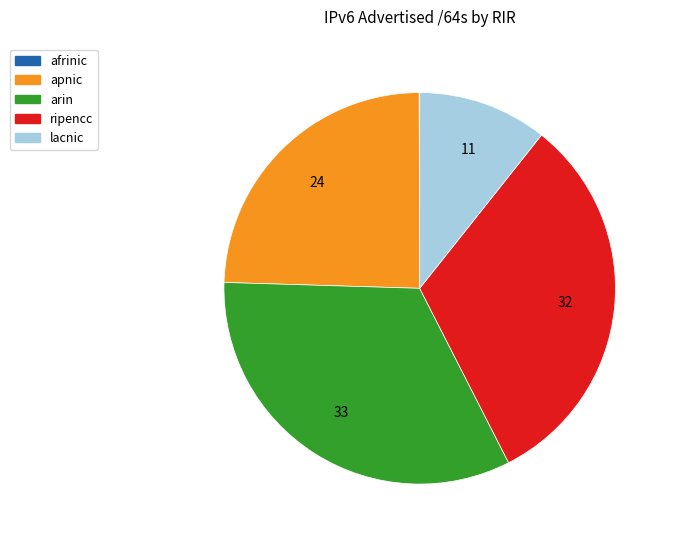

The arin slice represents 22% of the pie. True or false?

False